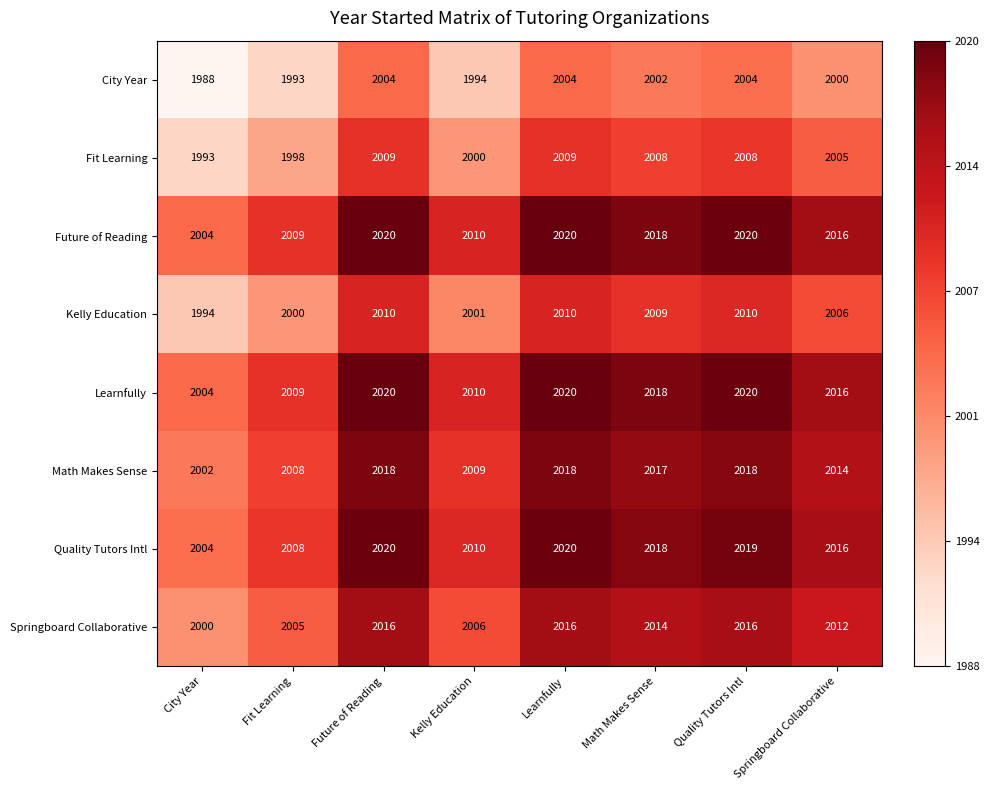

At how many categories does at least one series exceed 2007?

7